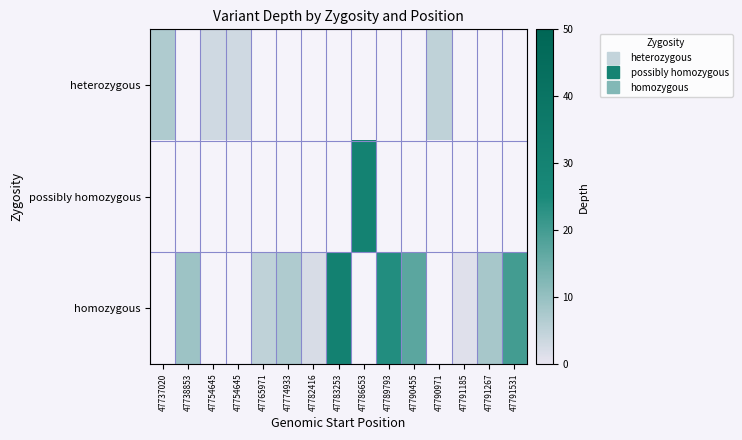

At how many categories does at least one series exceed 19?

4